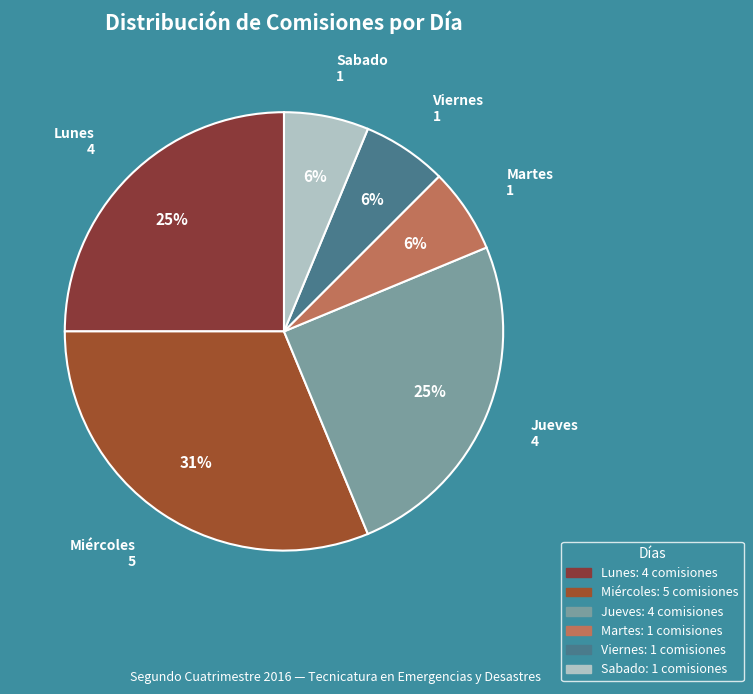

Which has a higher value, Martes/Viernes or Miércoles/Sabado?

Miércoles/Sabado